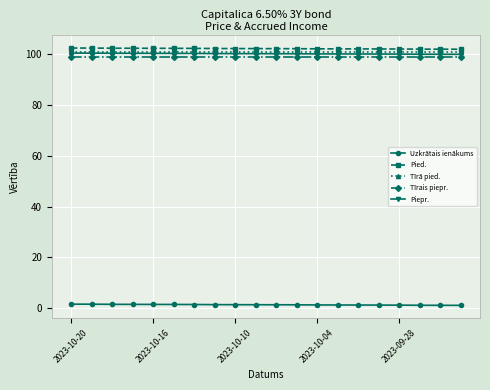

How many categories are shown in the chart?

20